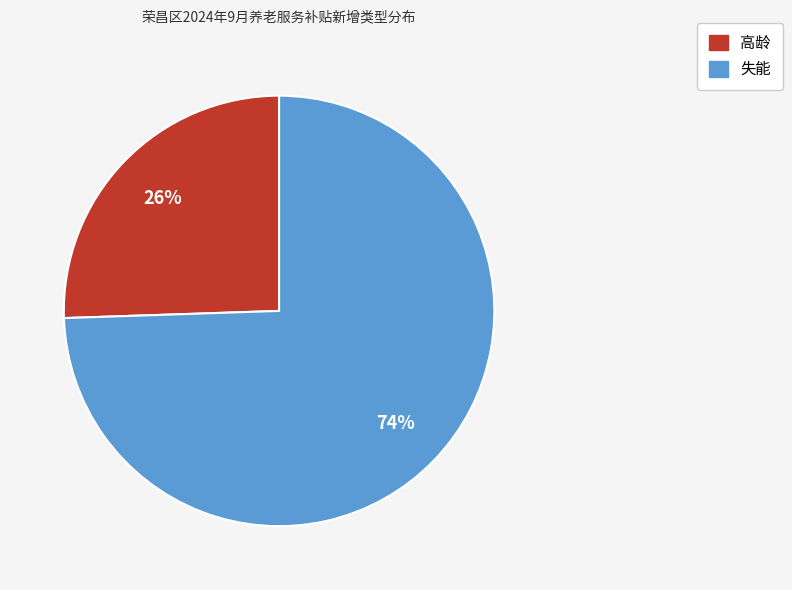

Count the number of slices in the pie.

2